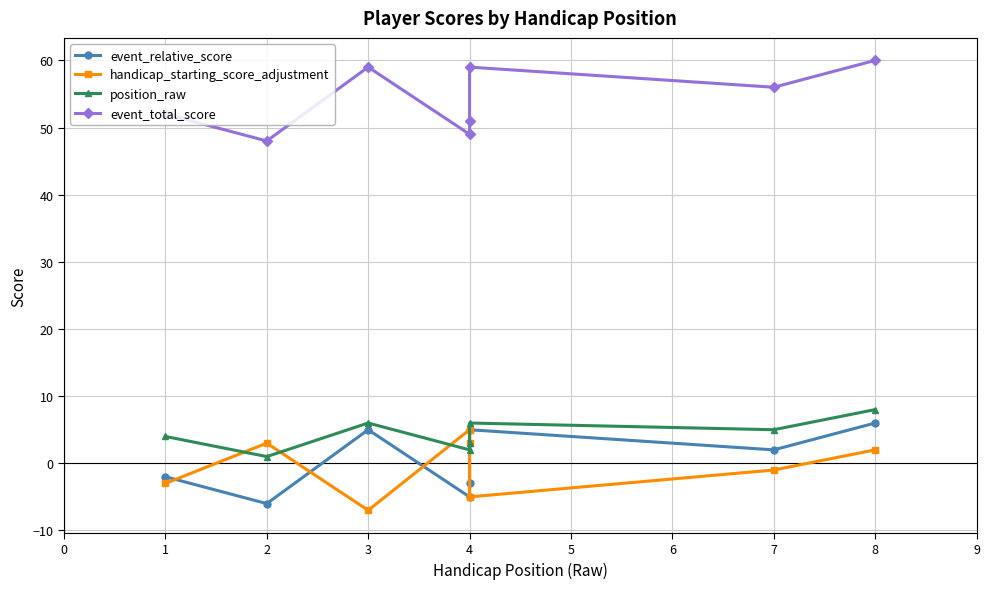

Is this an area chart (filled region under the line)?

No